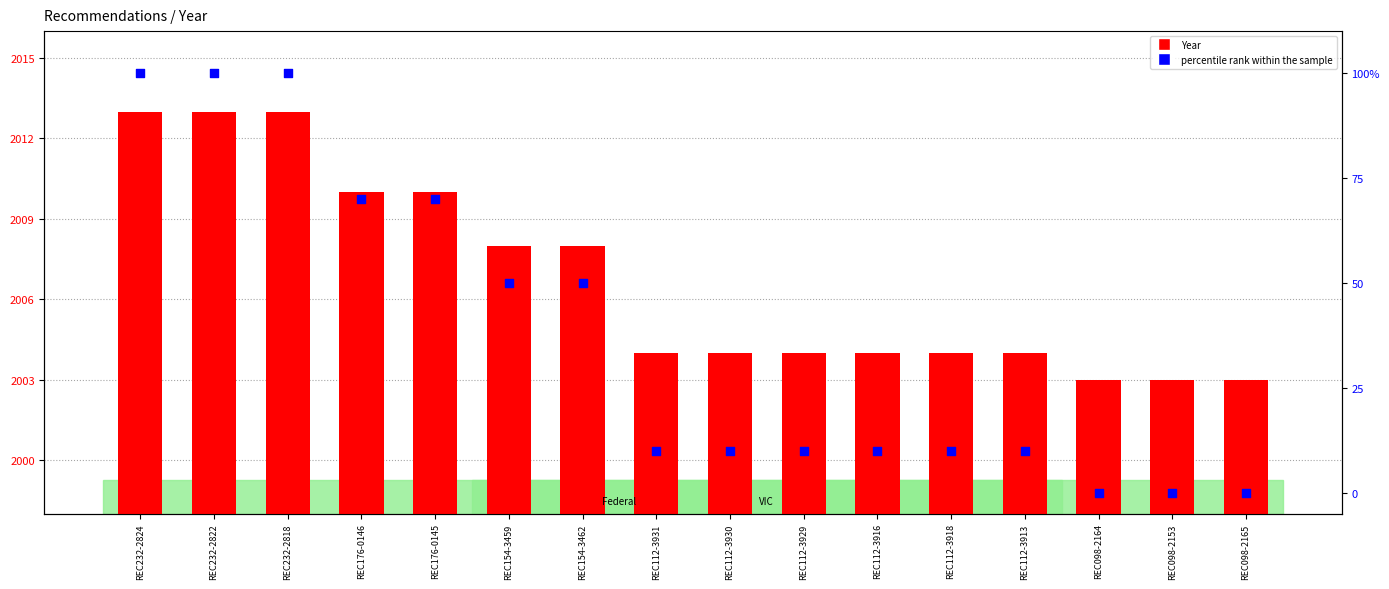

What are all the series names shown in the legend?

Year, percentile rank within the sample